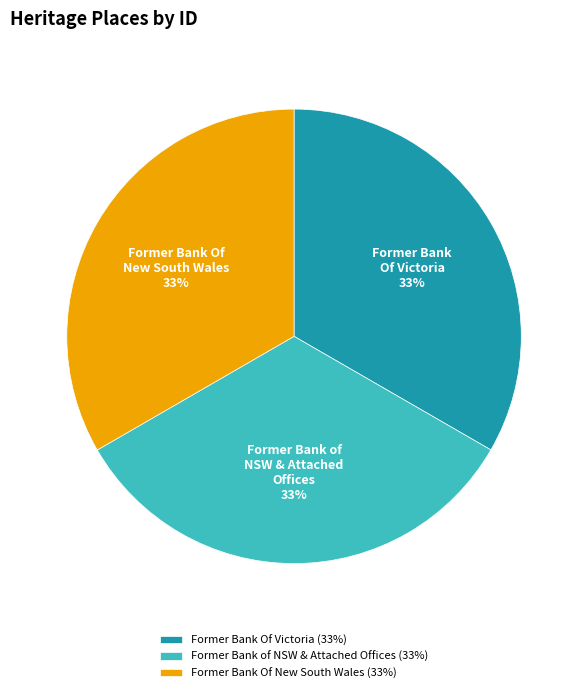

True or false: Former Bank of NSW & Attached Offices accounts for 33% of the total.

True